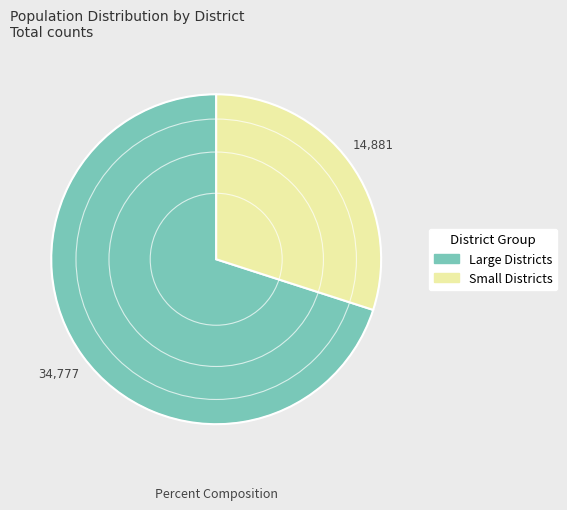

Is there a majority slice in this chart?

Yes